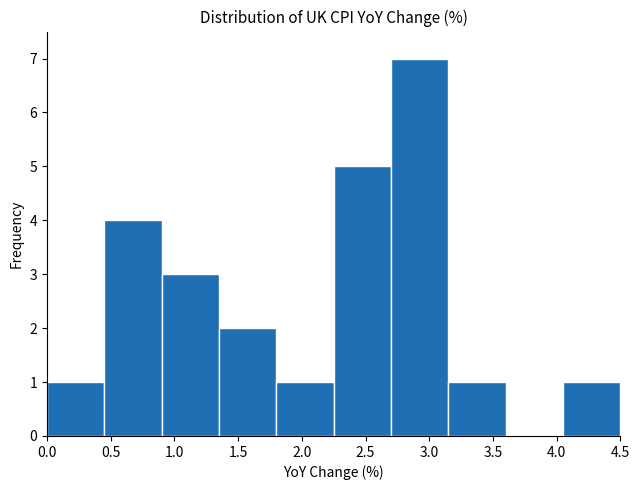

What is the height of the bar covering 0.00 to 0.45 on the x-axis? The values are not printed on the chart, so give them approximately, as read against the axis.

1